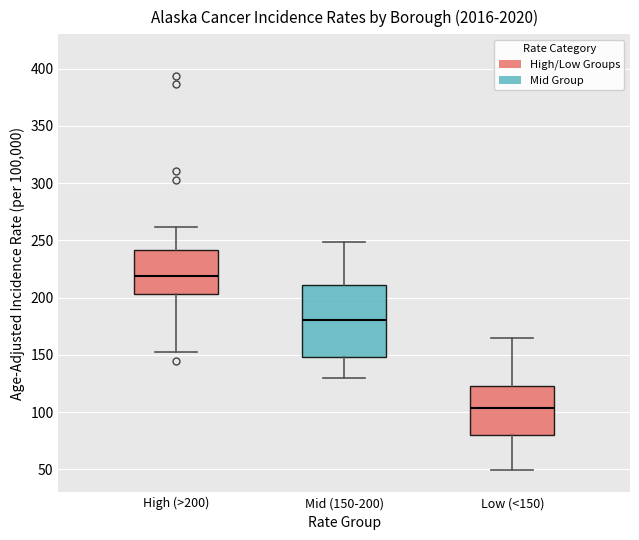

Reading left to right, read every box against the y-axis: the position of its median line, the range the box covers, and the ends of its whiskers. The values are not printed on the chart, so give them approximately, as read against the axis.

High (>200): median 220, box 205 to 240, whiskers 155 to 260
Mid (150-200): median 180, box 150 to 210, whiskers 130 to 250
Low (<150): median 105, box 80 to 125, whiskers 50 to 165